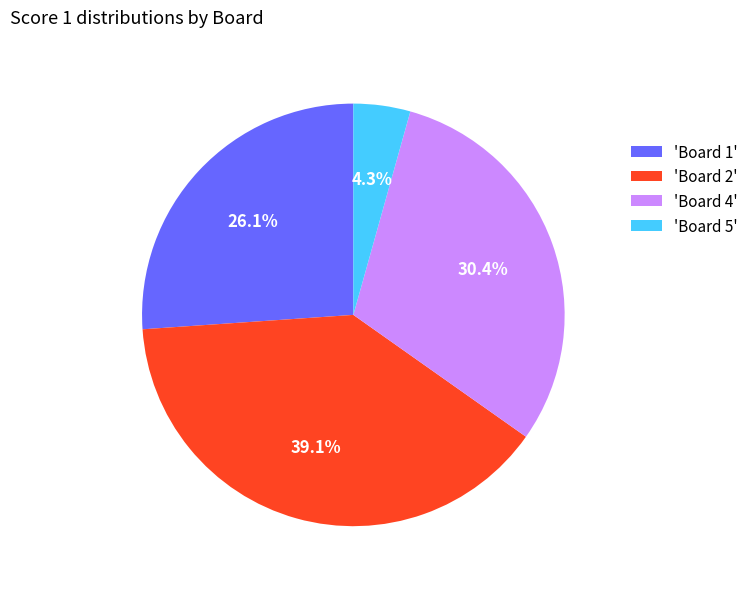

Which has a higher value, 'Board 1' or 'Board 5'?

'Board 1'